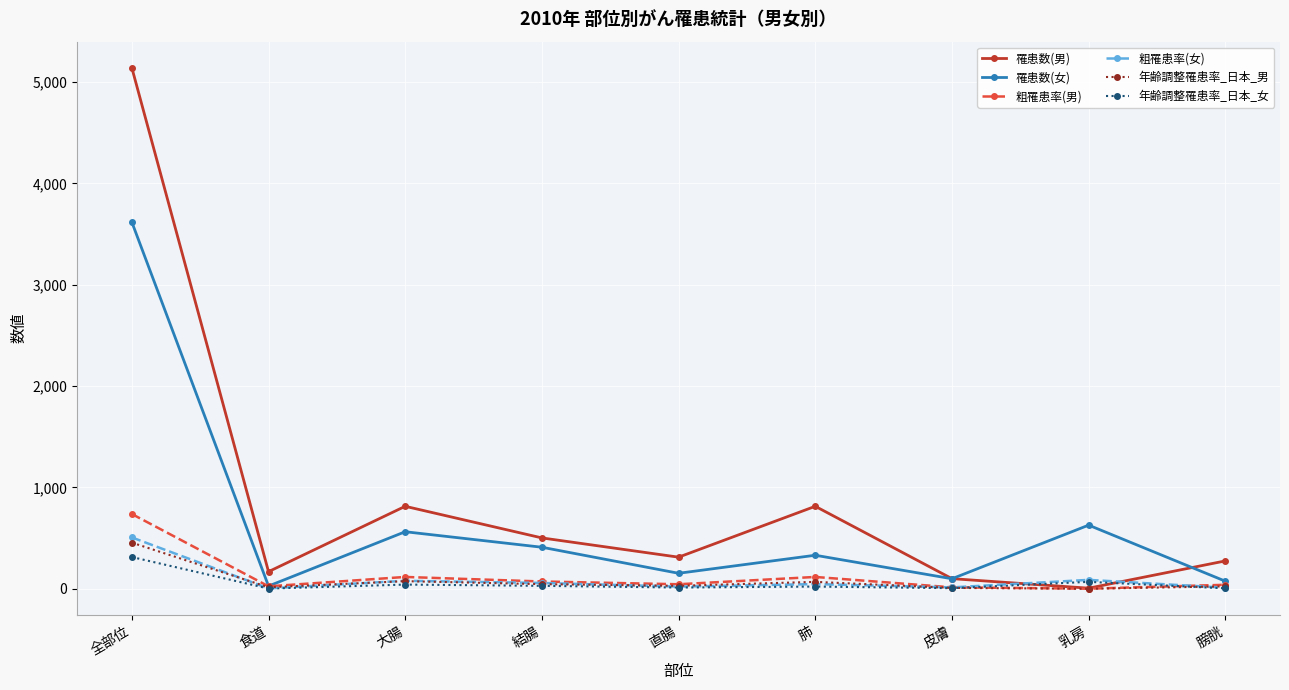

Which series has the widest spread of values?

罹患数(男)